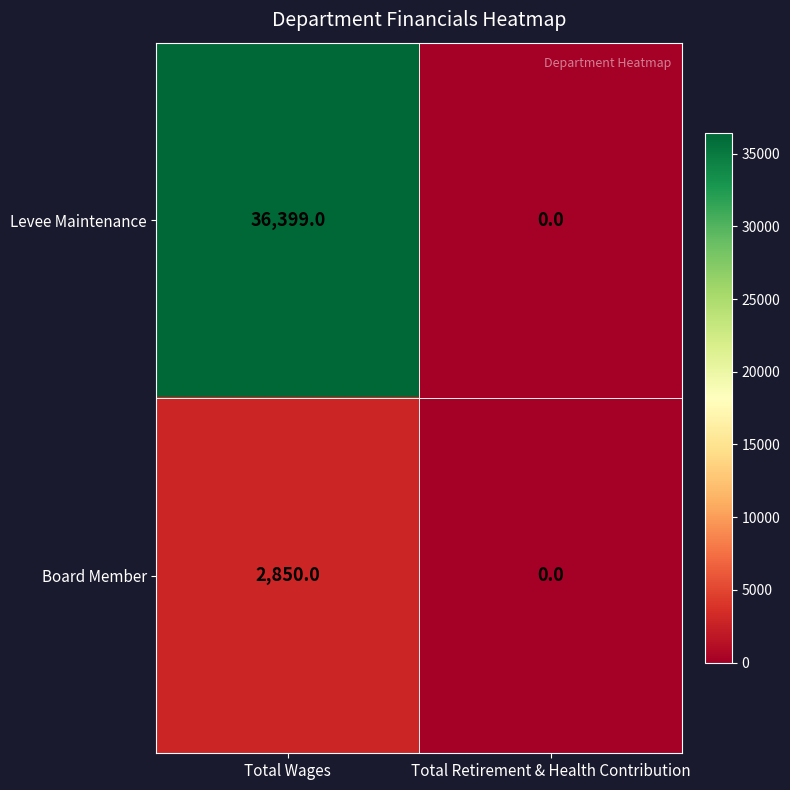

What is the difference between the highest and lowest values at Total Wages?

33549